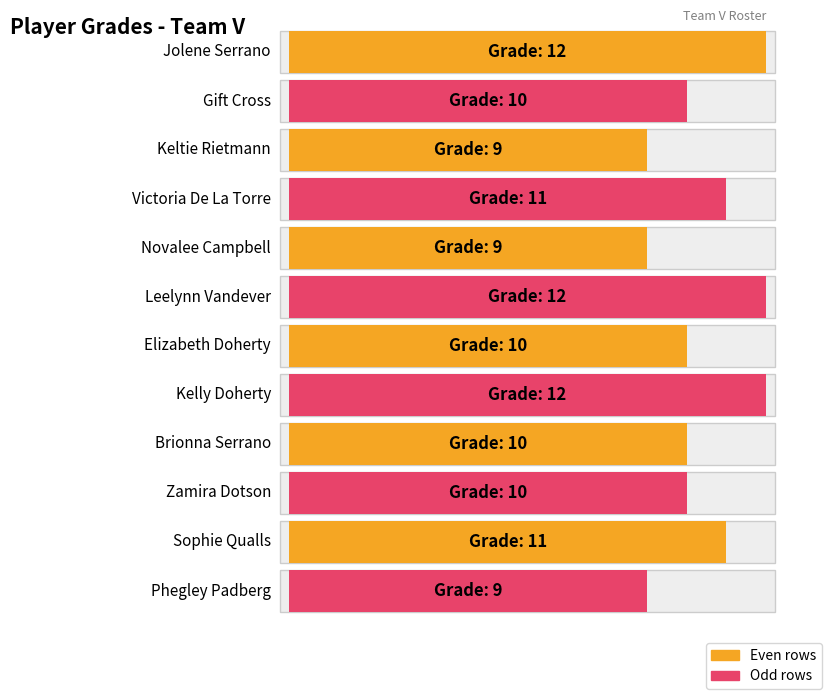

Where is the data nearest to the value 10?

Gift Cross